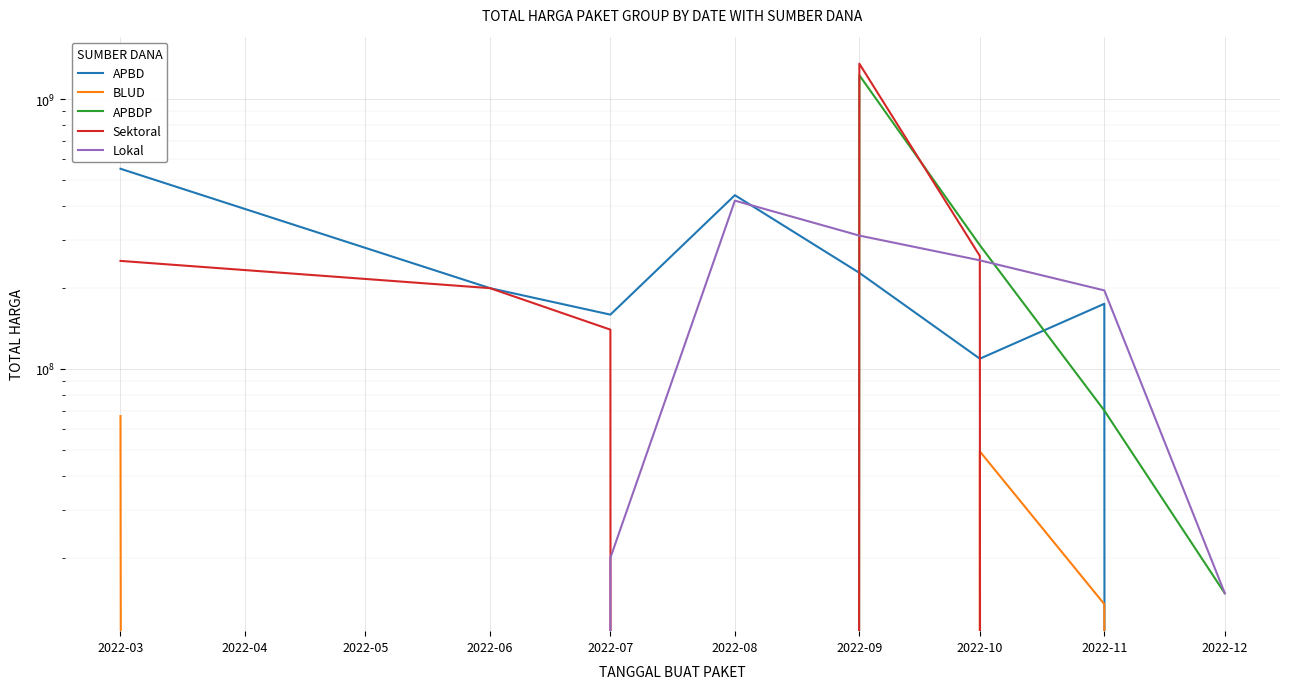

Reading right to left, extract all data points from this chart.

APBD: 0	174305000	109100000	227000000	440215000	158900000	199200000	551571300
BLUD: 0	13442000	49478000	0	0	0	0	66871000
APBDP: 14750000	70093000	287318150	1224682000	0	0	0	0
Sektoral: 0	0	262118150	1351682000	0	139800000	199200000	251301280
Lokal: 14750000	195398000	252573000	311852000	420215000	19950000	0	0